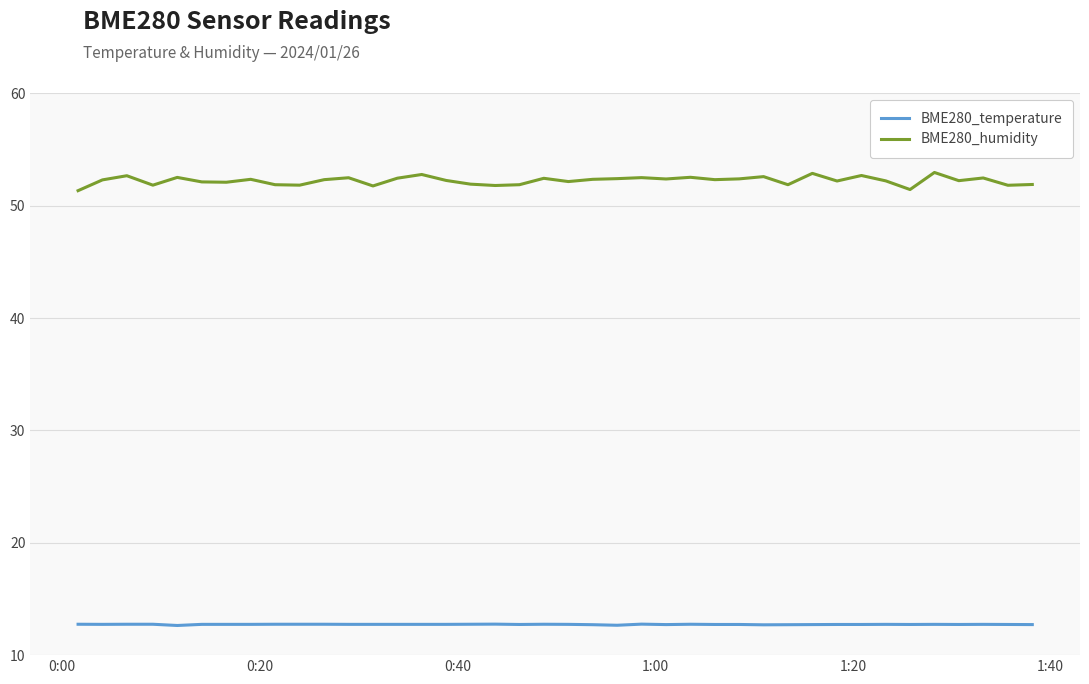

What is the minimum value for BME280_temperature?

12.6